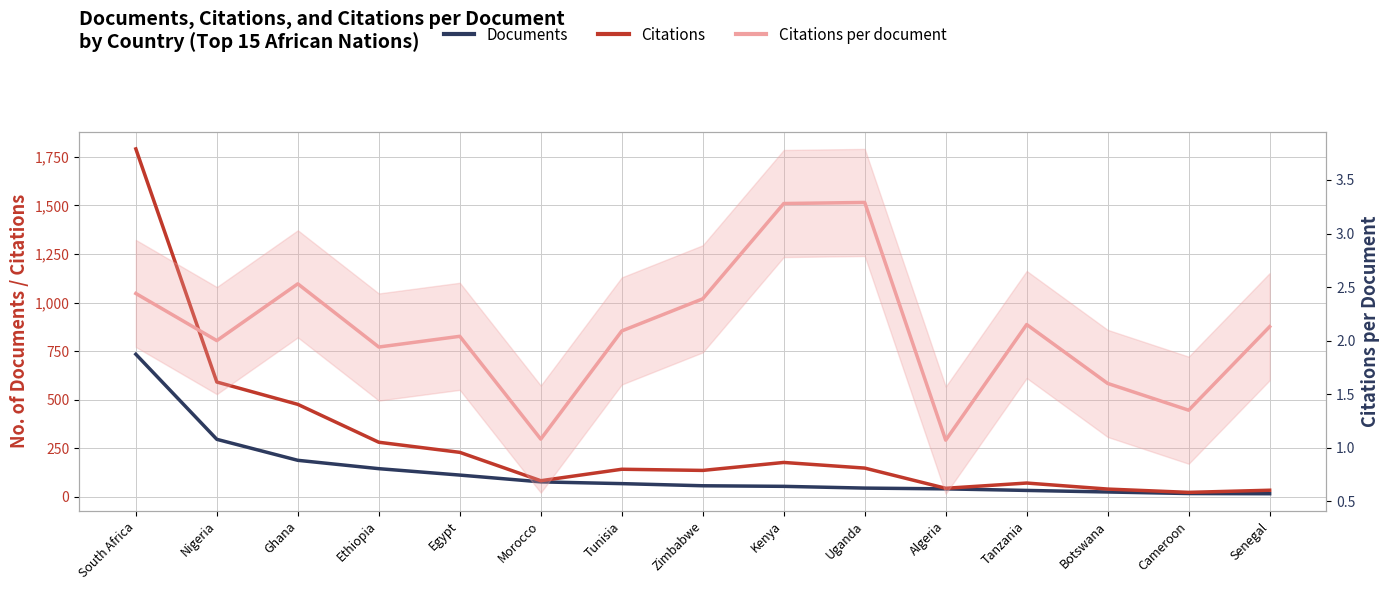

List the labels in order of Citations per document value, largest first.

Uganda, Kenya, Ghana, South Africa, Zimbabwe, Tanzania, Senegal, Tunisia, Egypt, Nigeria, Ethiopia, Botswana, Cameroon, Morocco, Algeria